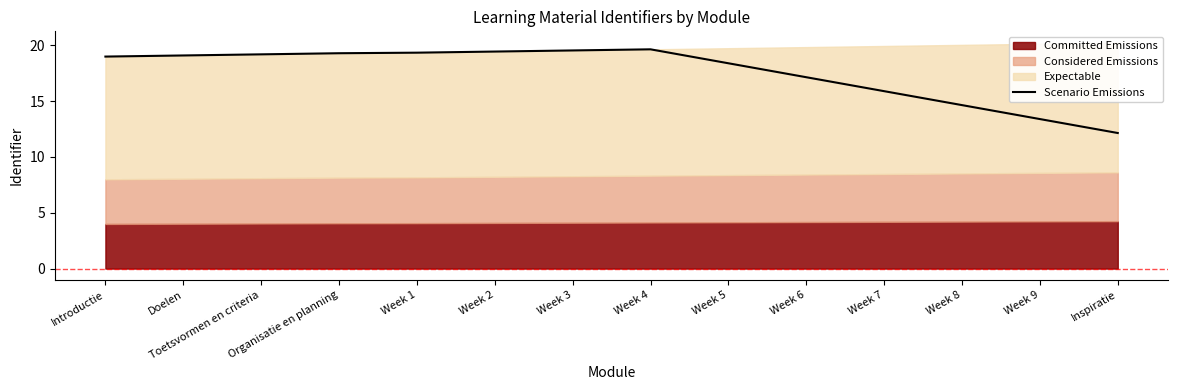

What is the difference between the maximum and second lowest values?

6.2